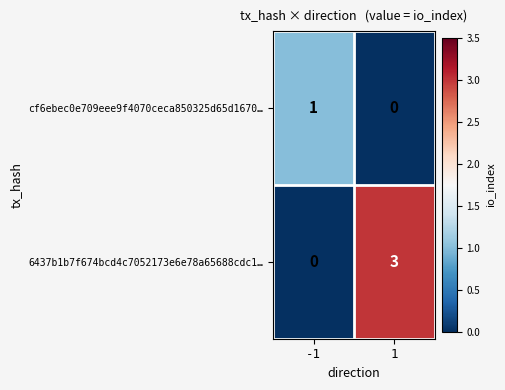

Read the 6437b1b7f674bcd4c7052173e6e78a65688cdc1… value at 1.

3